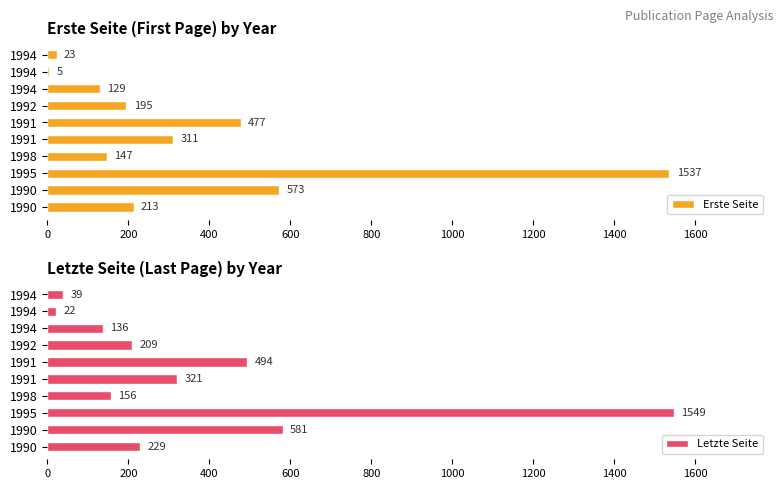

How many data points in Erste Seite are less than 213?

5